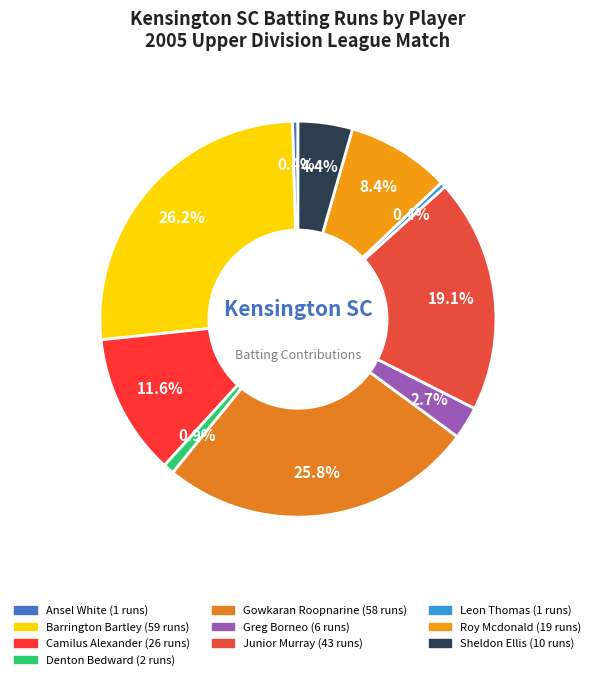

Count the number of slices in the pie.

10